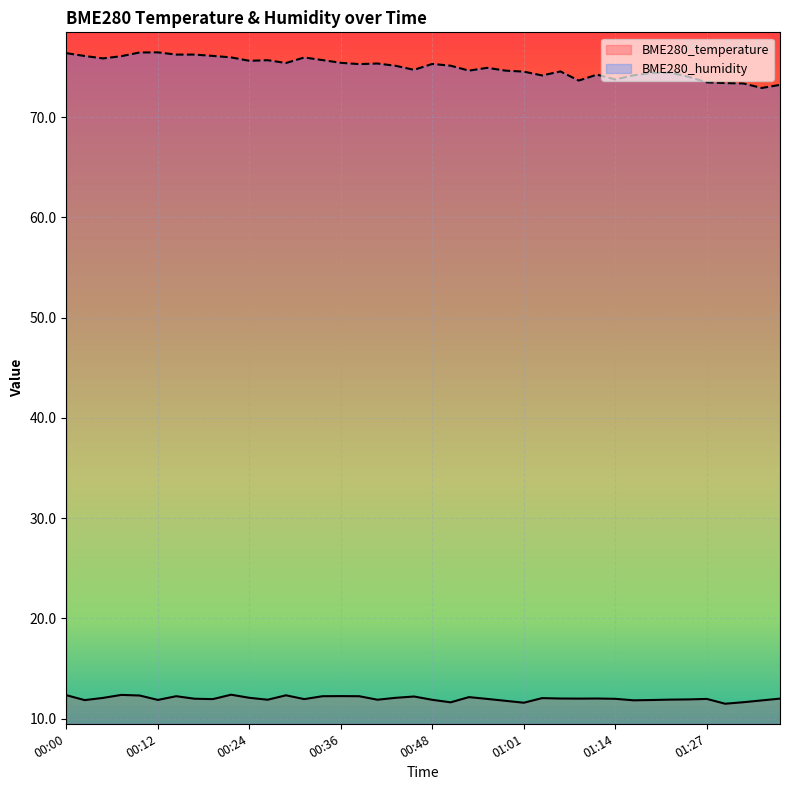

How many interior local valleys does the BME280_humidity series have?

10